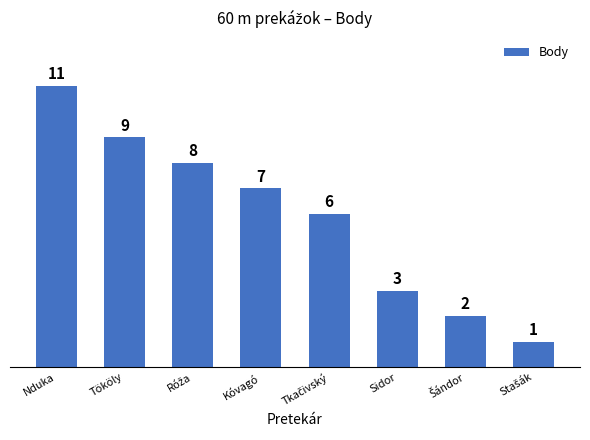

What is the minimum value shown in the chart?

1